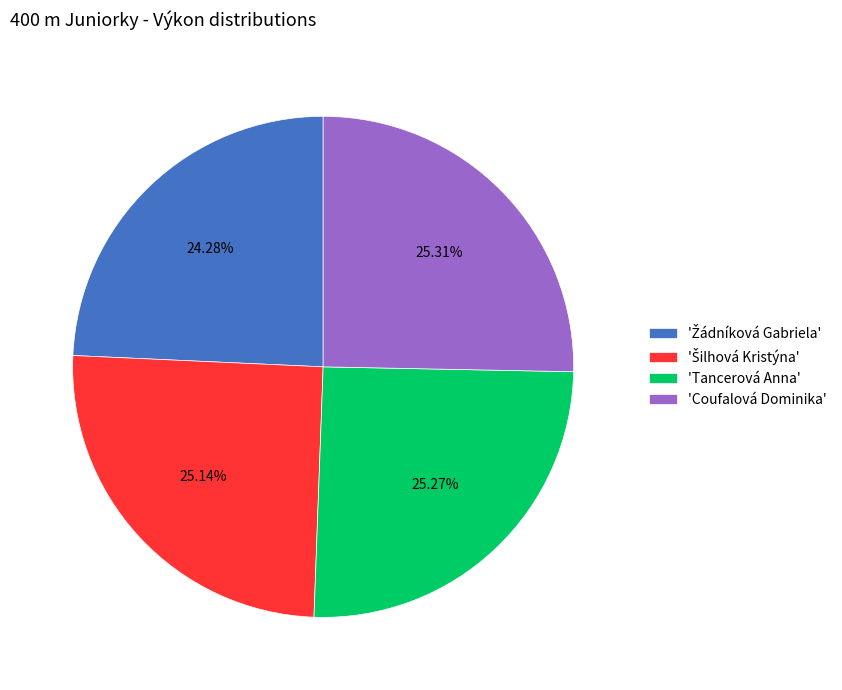

Is there a majority slice in this chart?

No